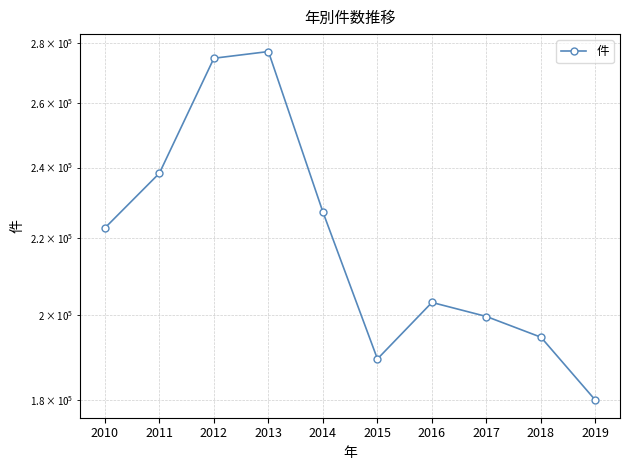

What is the greatest value displayed?

277079